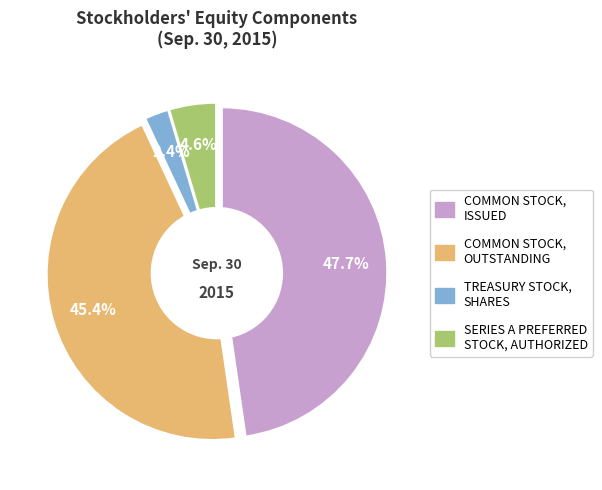

Which category has the biggest portion of the pie?

Common stock, issued (in shares)